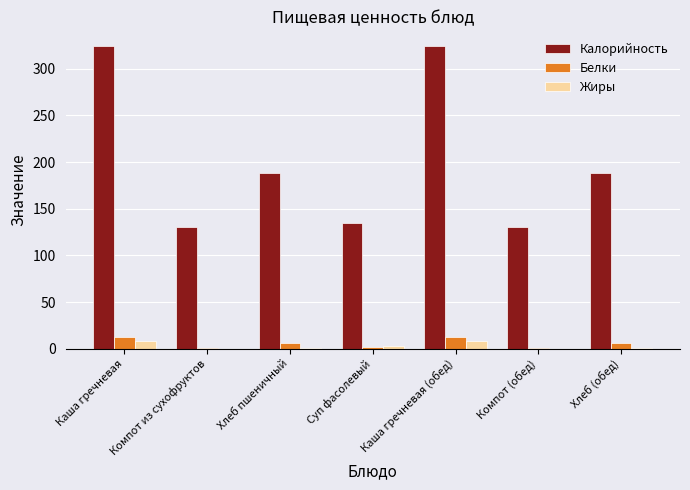

At which label does Белки first exceed 6?

Каша гречневая